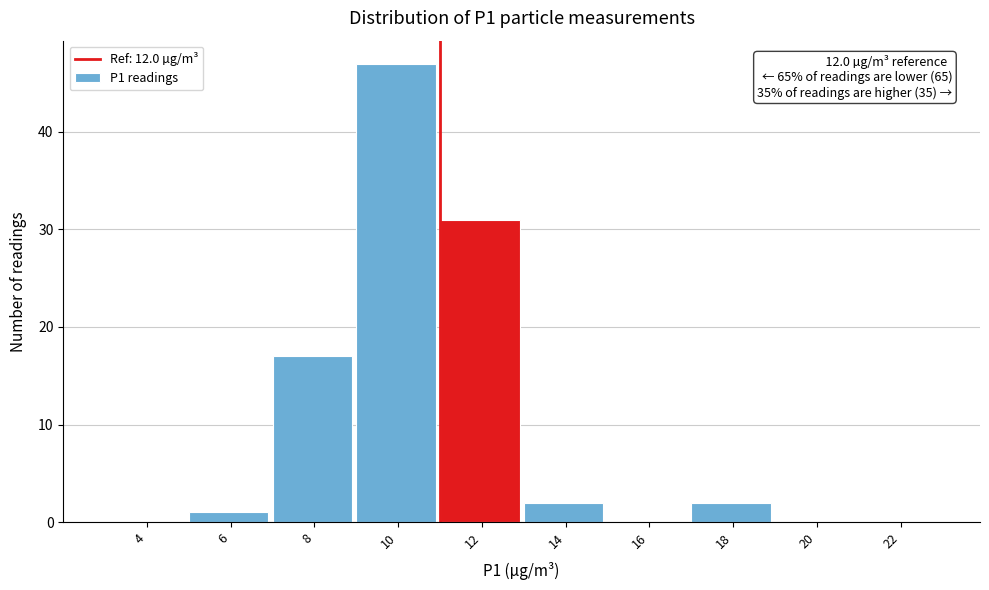

Reading right to left, transcribe all the data shown in this chart.

22=0	20=0	18=2	16=0	14=2	12=31	10=47	8=17	6=1	4=0